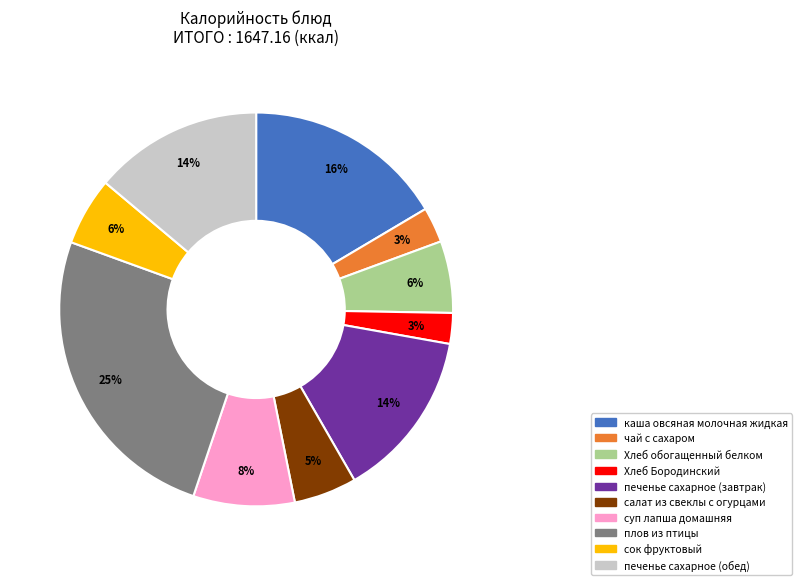

Which has a higher value, Хлеб Бородинский or каша овсяная молочная жидкая?

каша овсяная молочная жидкая